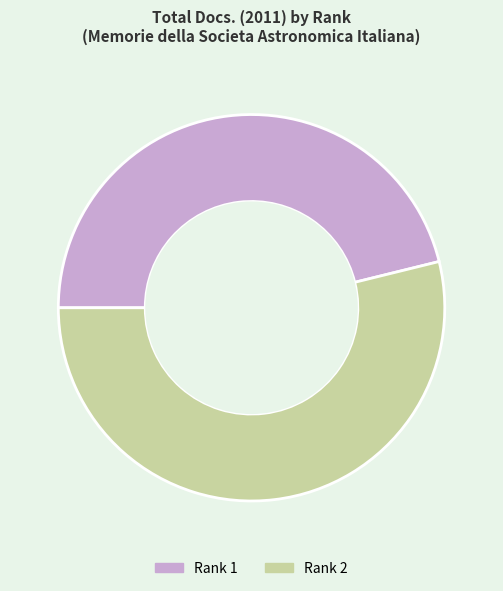

Is it true that Rank 2 is 60% of the pie?

False